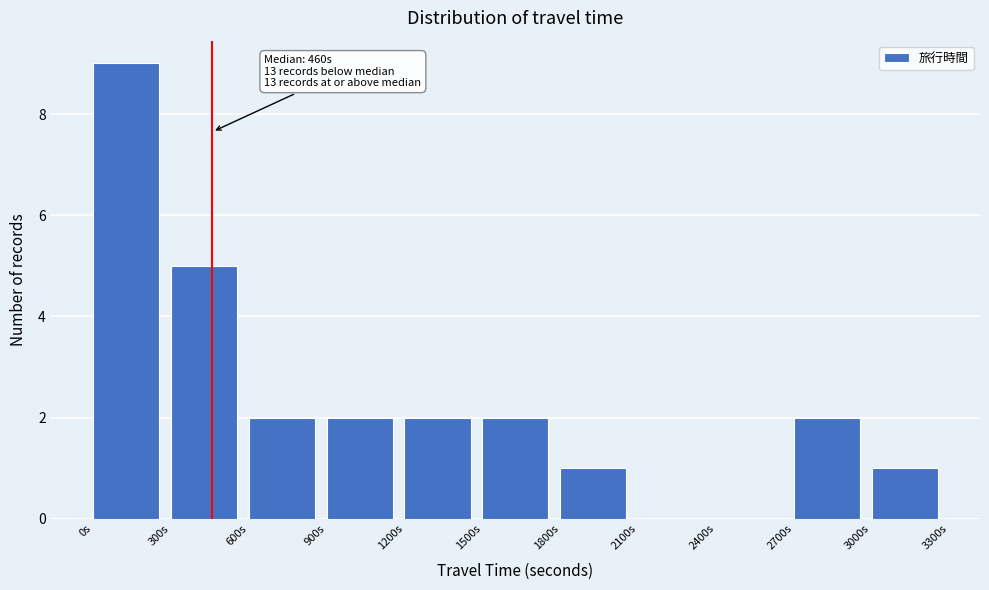

Which range on the x-axis has the tallest bar?

0 to 300